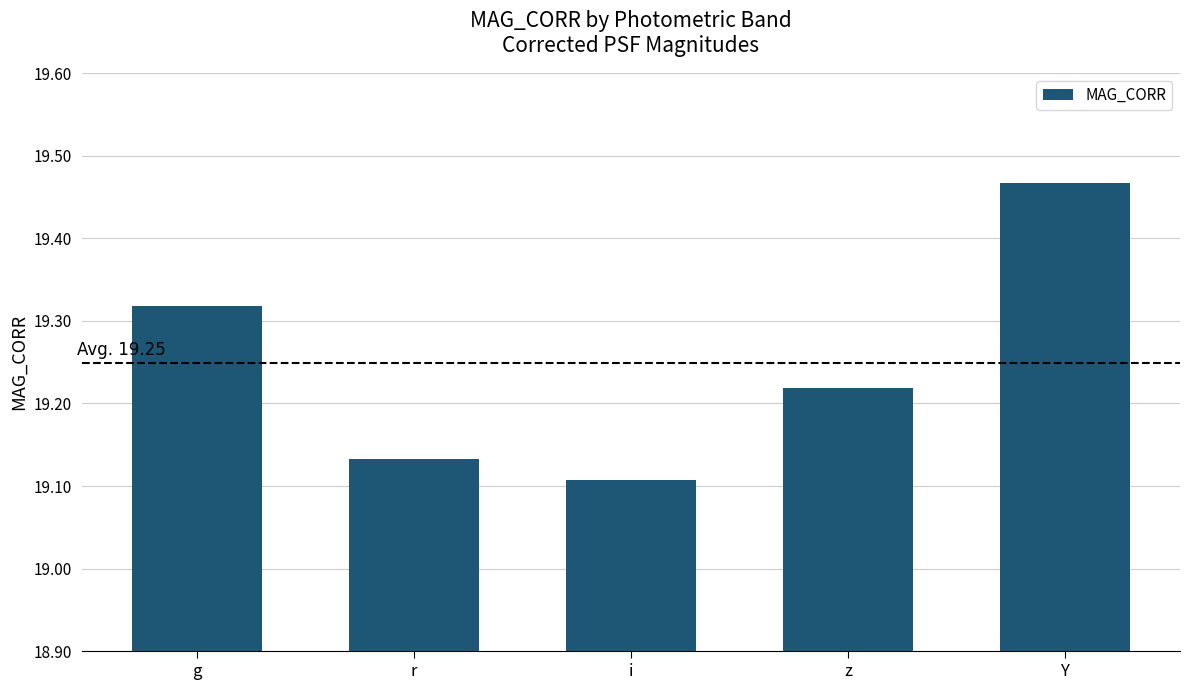

True or false: the data shows 12.2 at z.

False